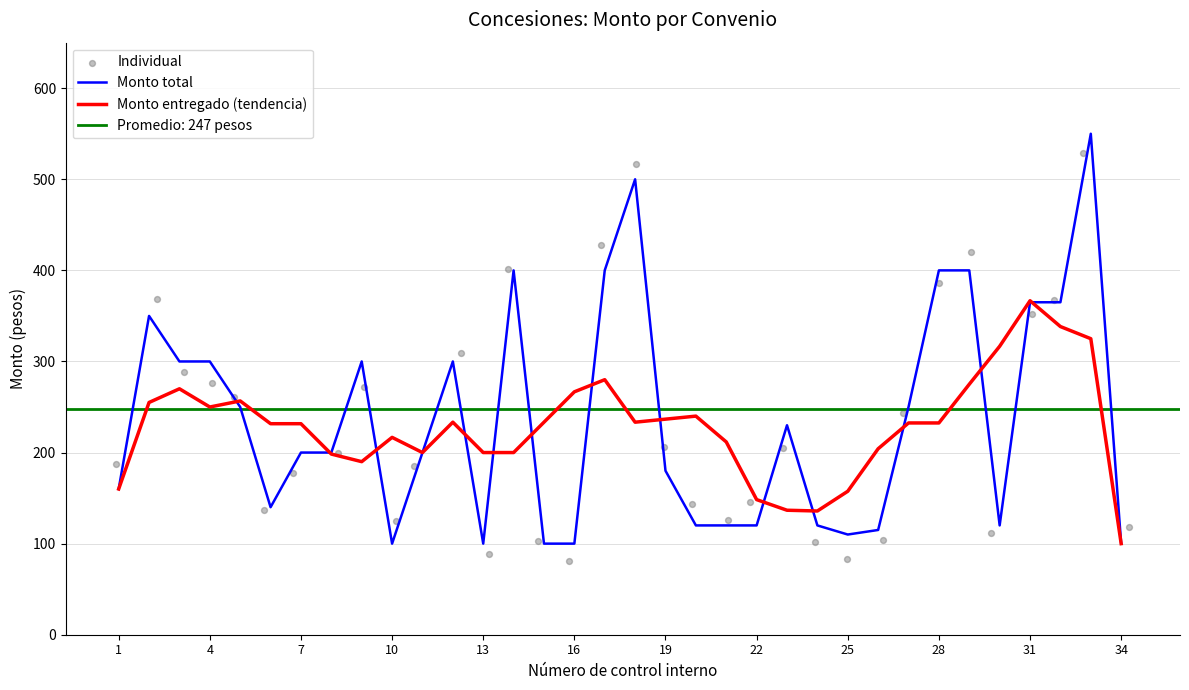

At how many categories does at least one series exceed 168?

30